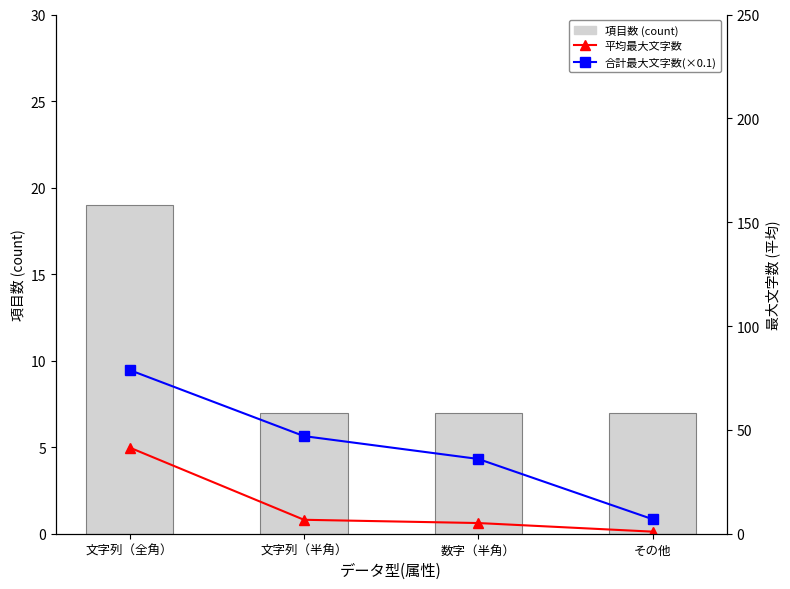

Reading left to right, extract all data points from this chart.

項目数 (count): 文字列（全角）=19.0	文字列（半角）=7.0	数字（半角）=7.0	その他=7.0
平均最大文字数: 文字列（全角）=41.5	文字列（半角）=6.7	数字（半角）=5.1	その他=1.0
合計最大文字数(×0.1): 文字列（全角）=78.8	文字列（半角）=47.0	数字（半角）=36.0	その他=7.0